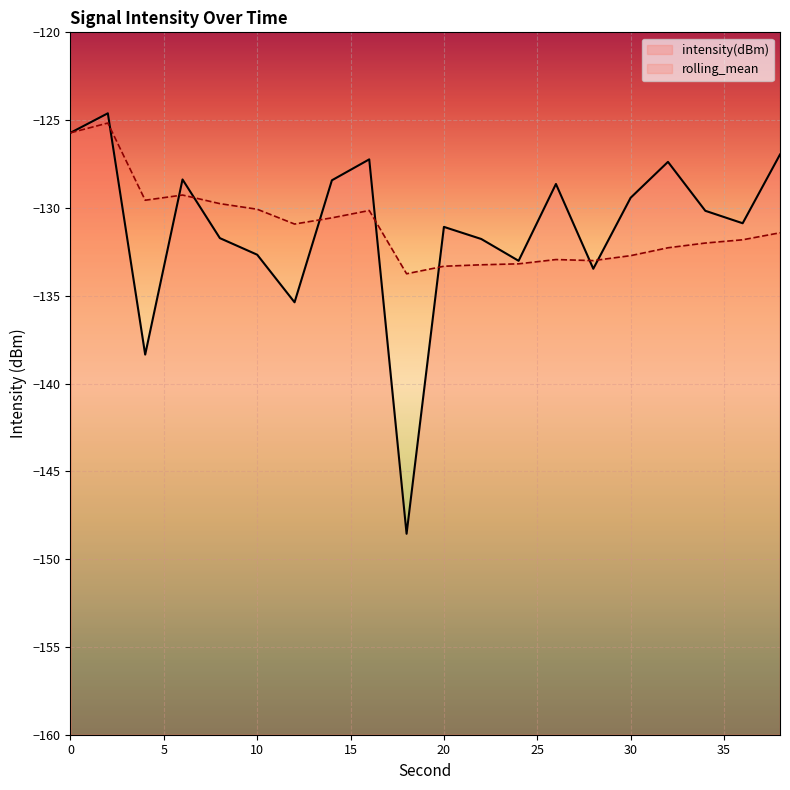

Which series has the widest spread of values?

intensity(dBm)